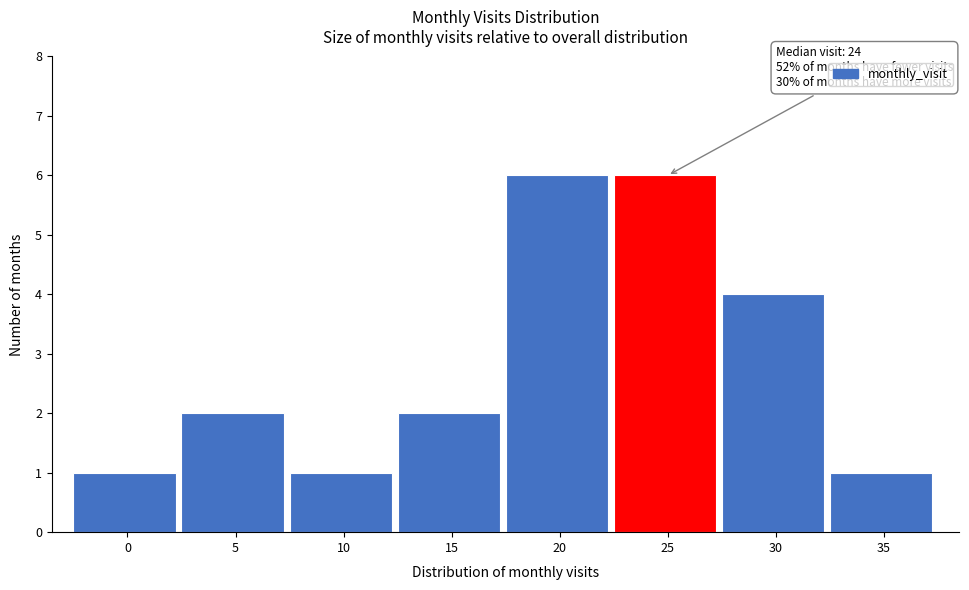

Reading left to right, extract all data points from this chart.

1	2	1	2	6	6	4	1